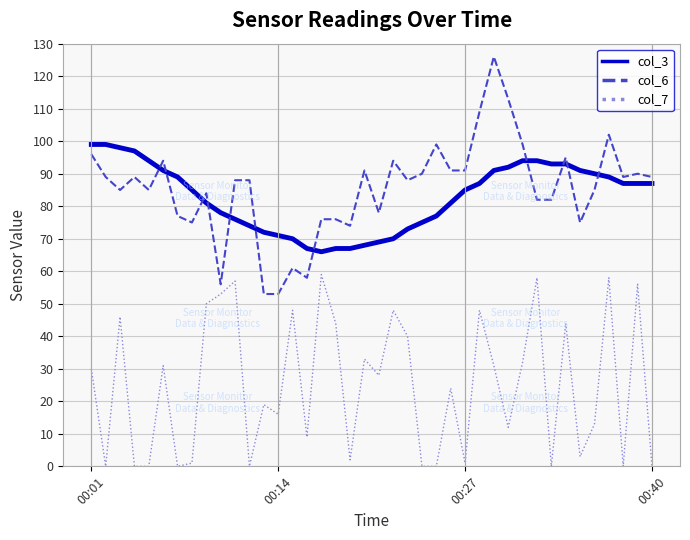

Which series has the widest spread of values?

col_6